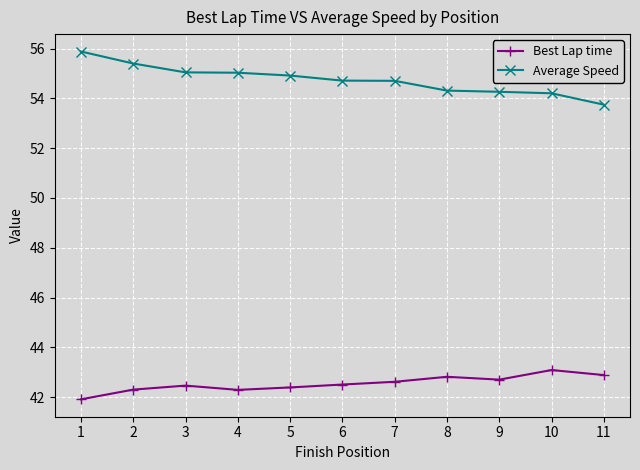

What is the sum of the Average Speed values at 1 and 11?

109.6